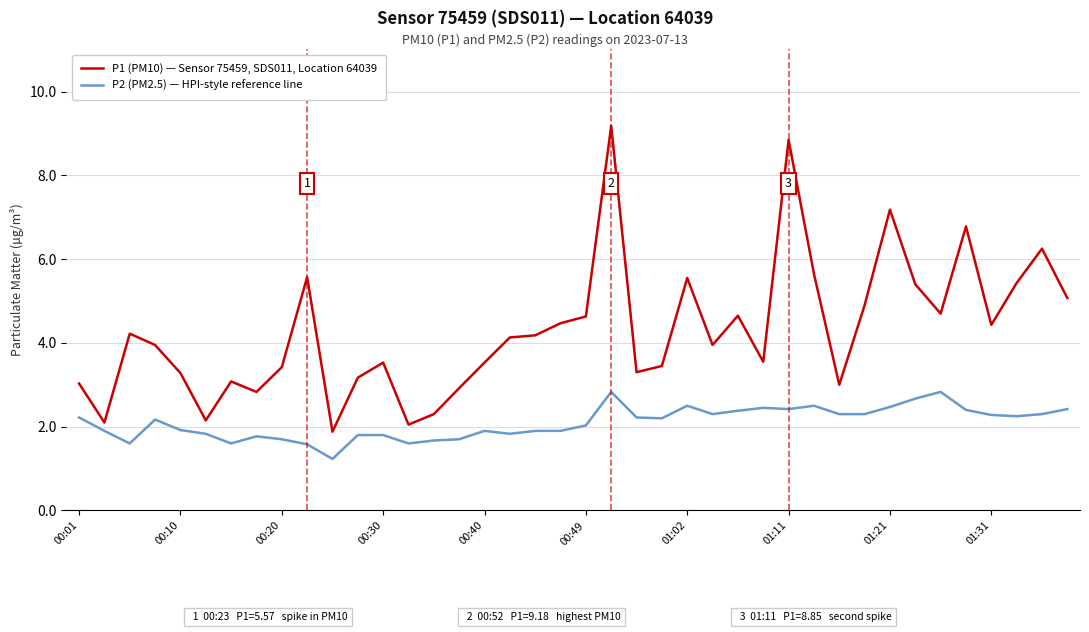

Is this an area chart (filled region under the line)?

No